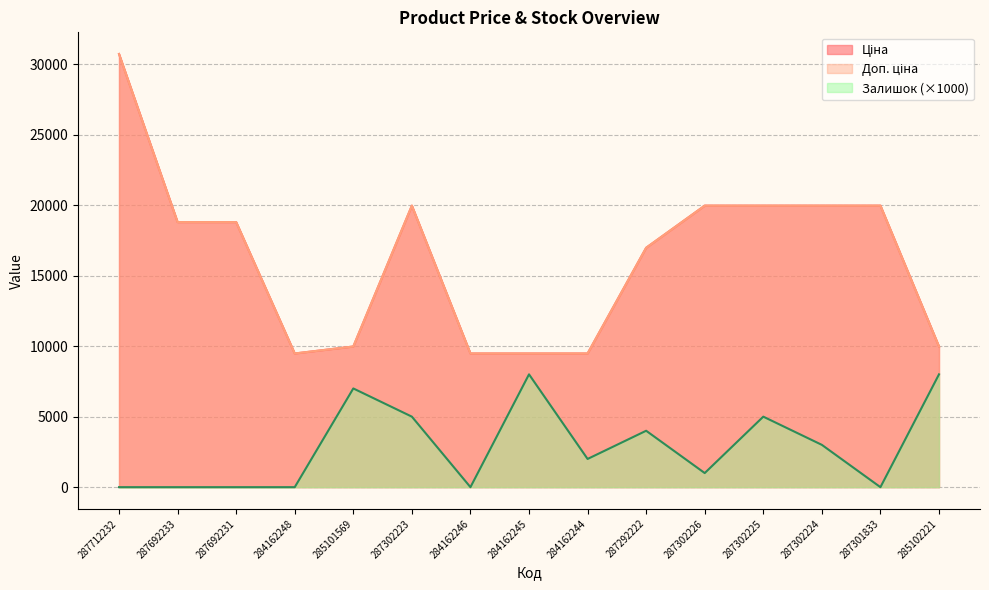

Read the Ціна value at 287712232.

30717.1